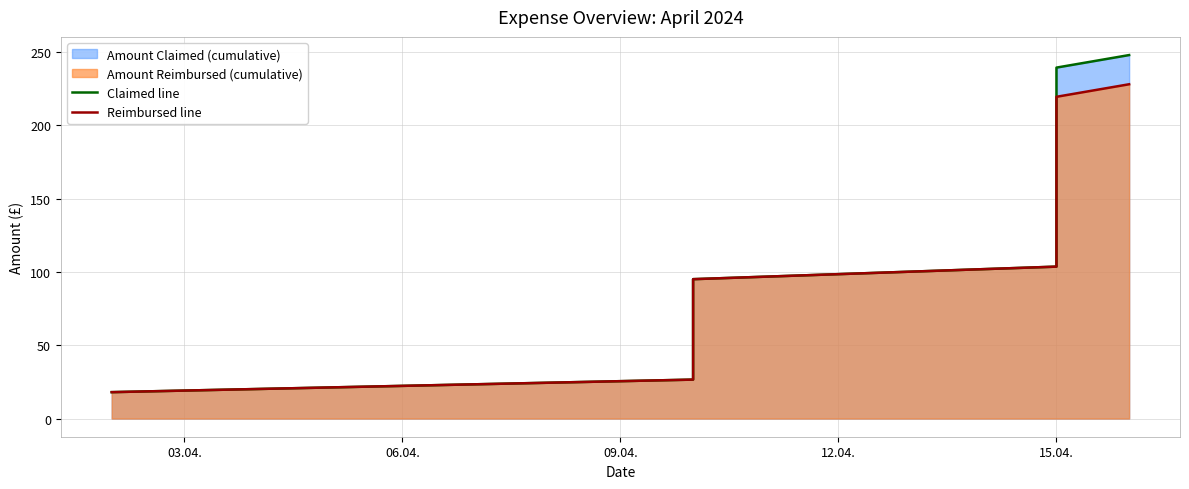

List the series in order of their peak value, highest first.

Claimed line, Reimbursed line